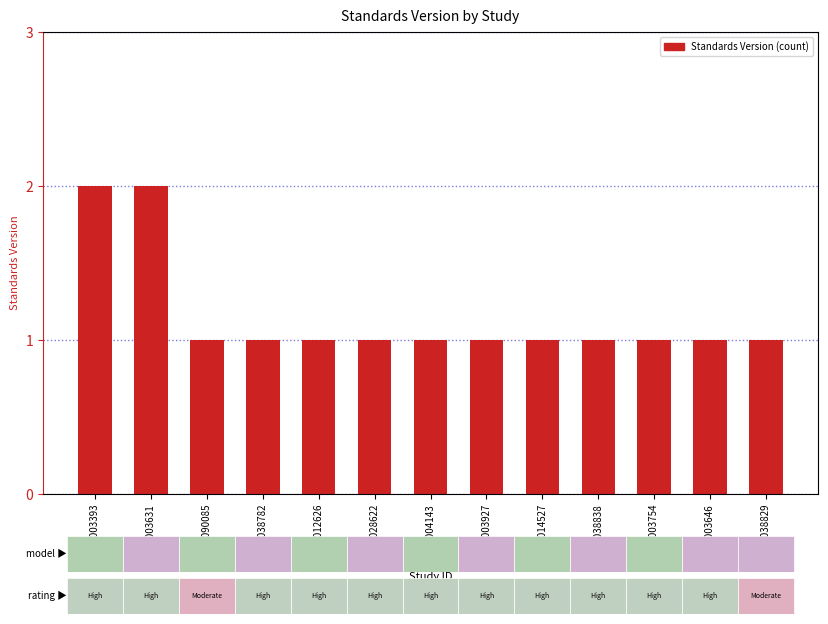

What is the label of the 1st bar from the left?

WWHV003393